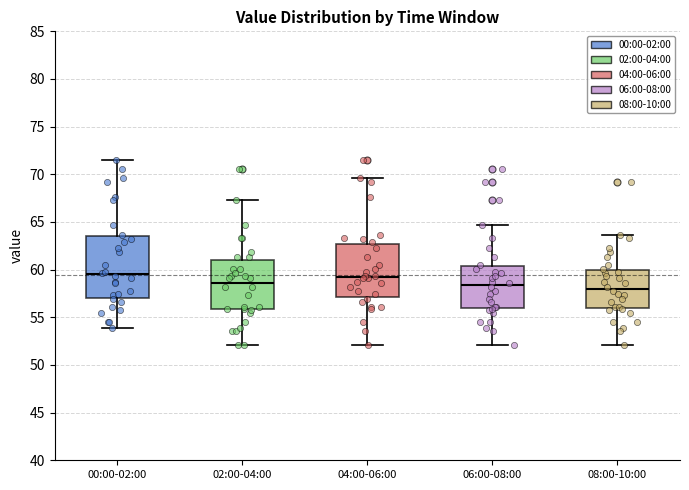

Where does the upper whisker of the box for 00:00-02:00 end on the y-axis? The values are not printed on the chart, so give them approximately, as read against the axis.

71.5